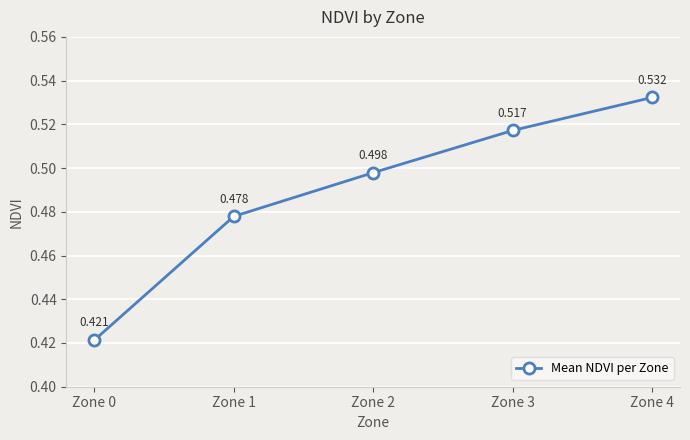

True or false: the data has more than 2 interior local peaks.

False